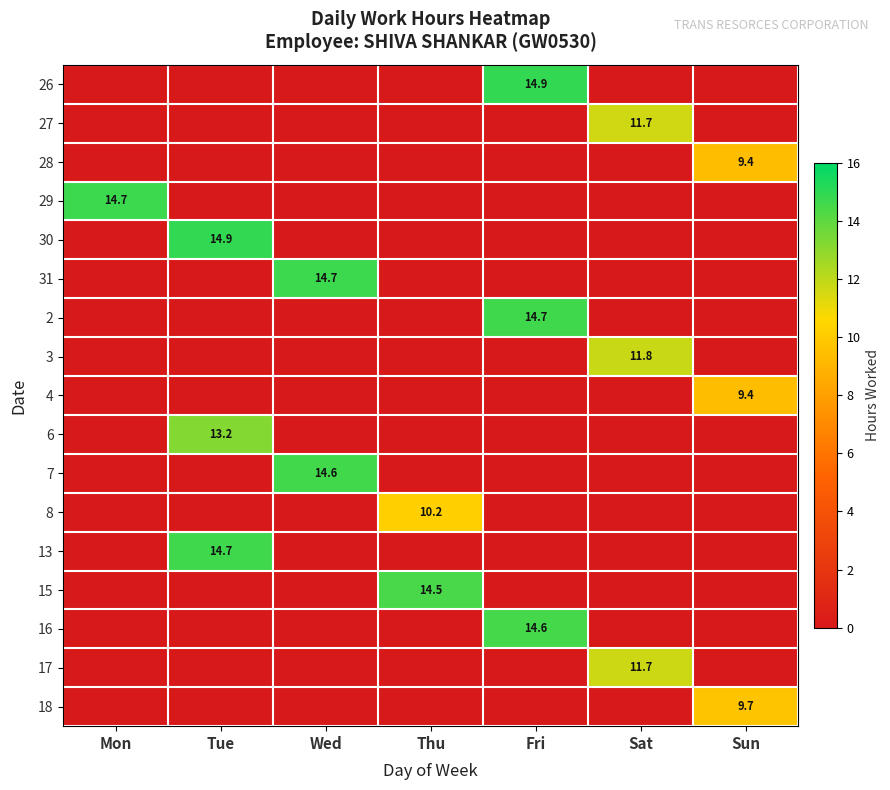

True or false: 3 has a value of 3.1 at Sat.

False